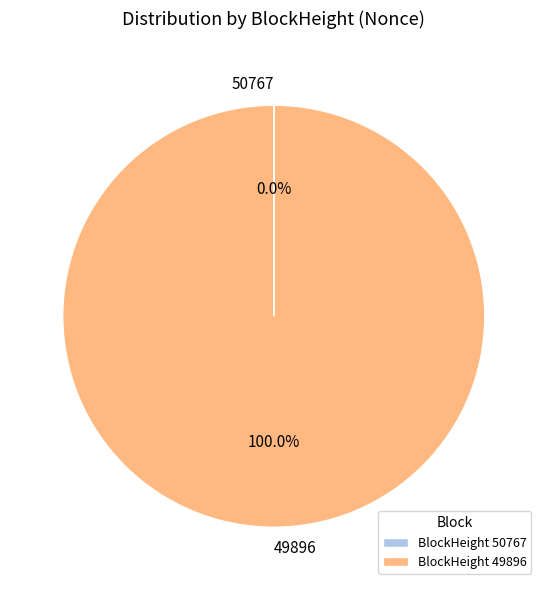

Is there any slice that represents more than half of the pie?

Yes